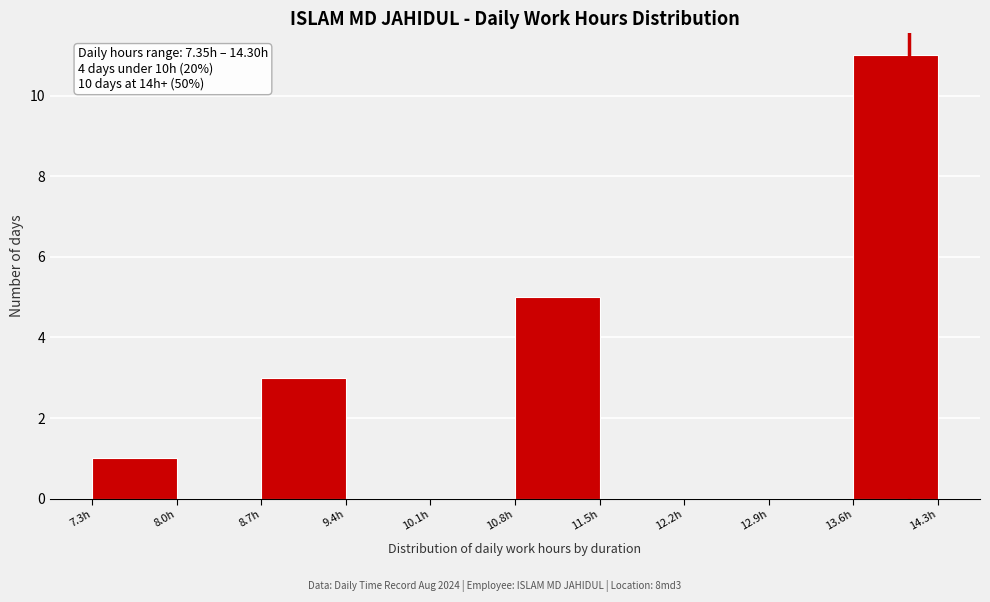

Which range on the x-axis has the tallest bar?

13.6 to 14.3